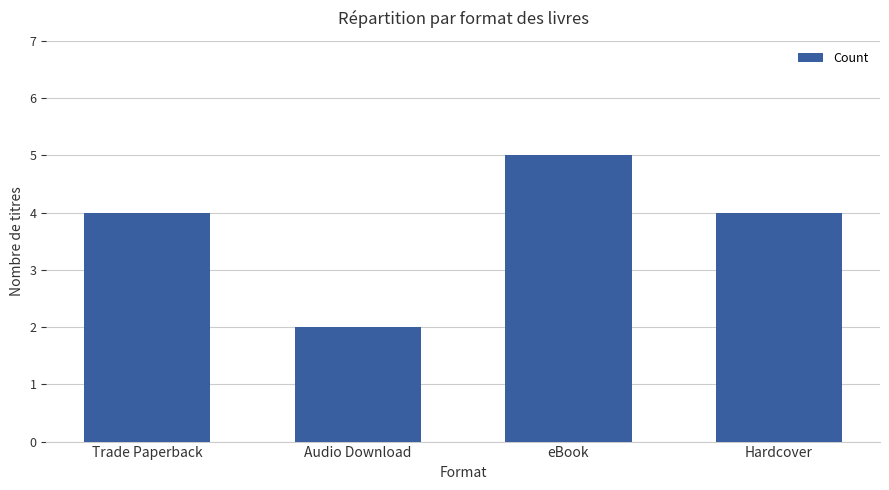

Which label corresponds to the largest value in the chart?

eBook